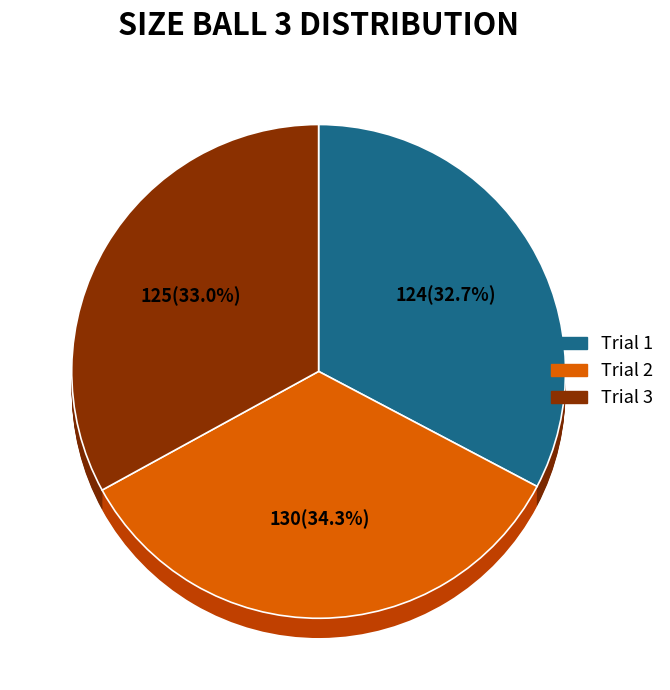

The Trial 1 slice represents 33% of the pie. True or false?

True